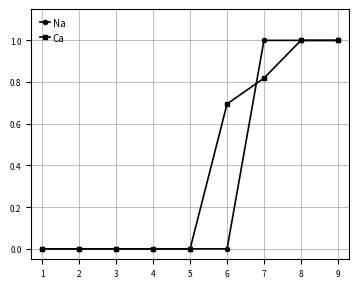

Which series has the largest total across all categories?

Ca